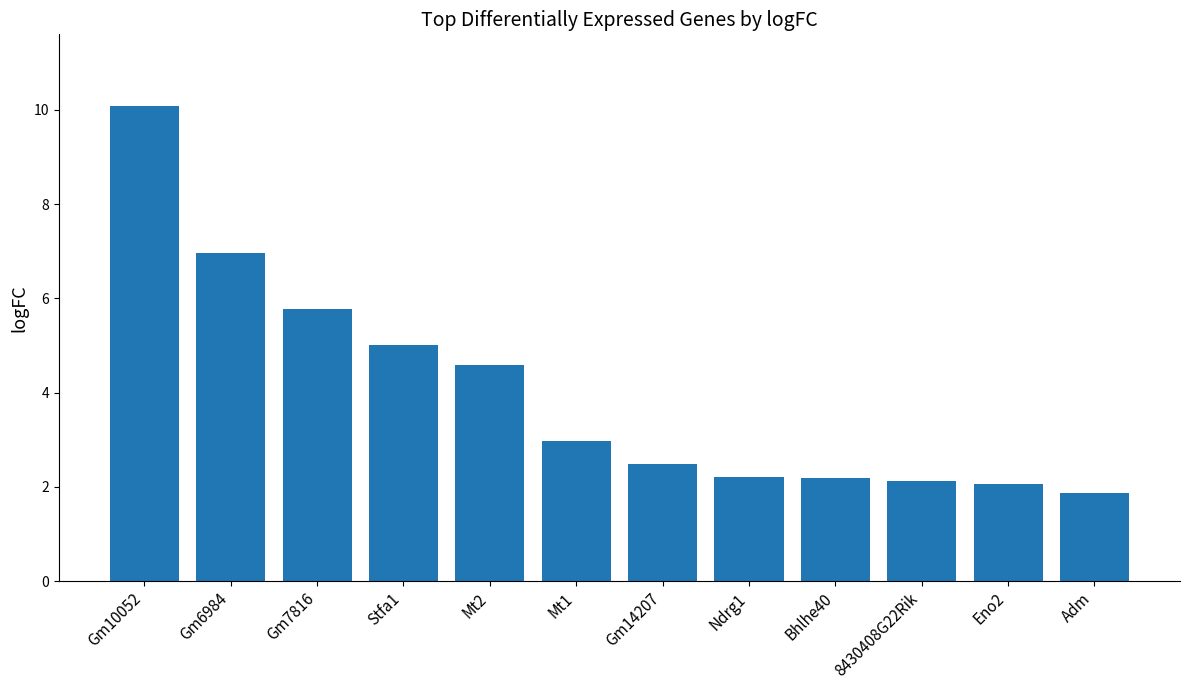

The chart shows a value of 2.5 at Gm14207. True or false?

True